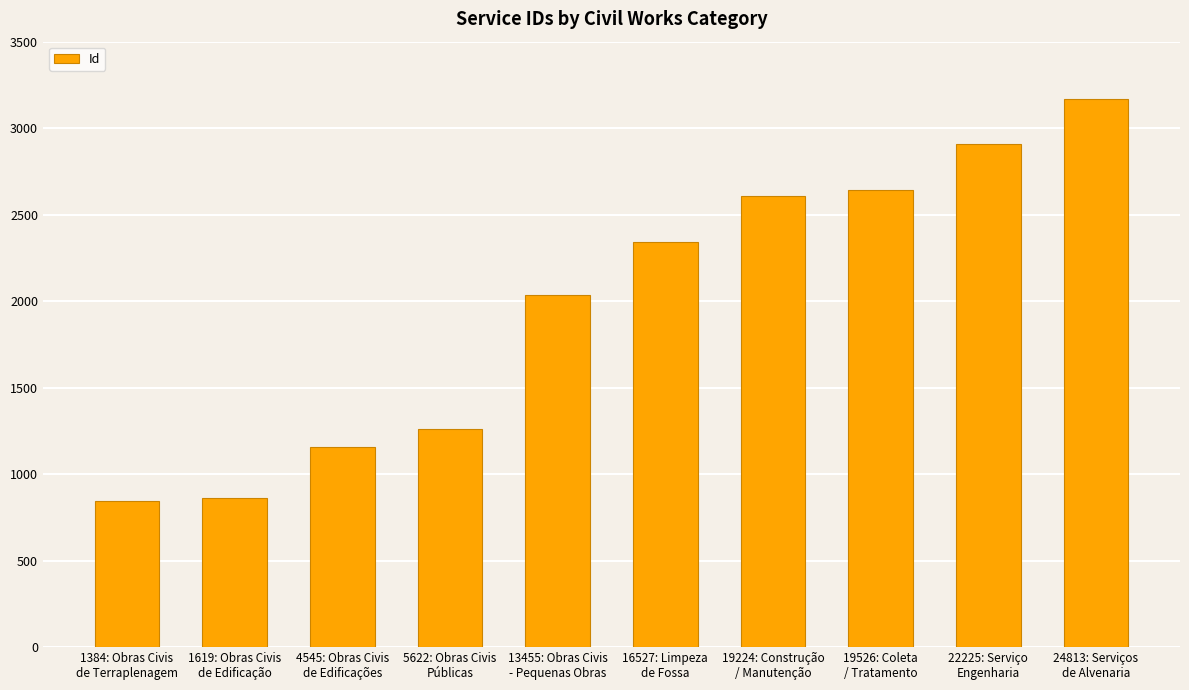

What is the ratio of the value at 4545: Obras Civis
de Edificações to the value at 1619: Obras Civis
de Edificação?

1.3